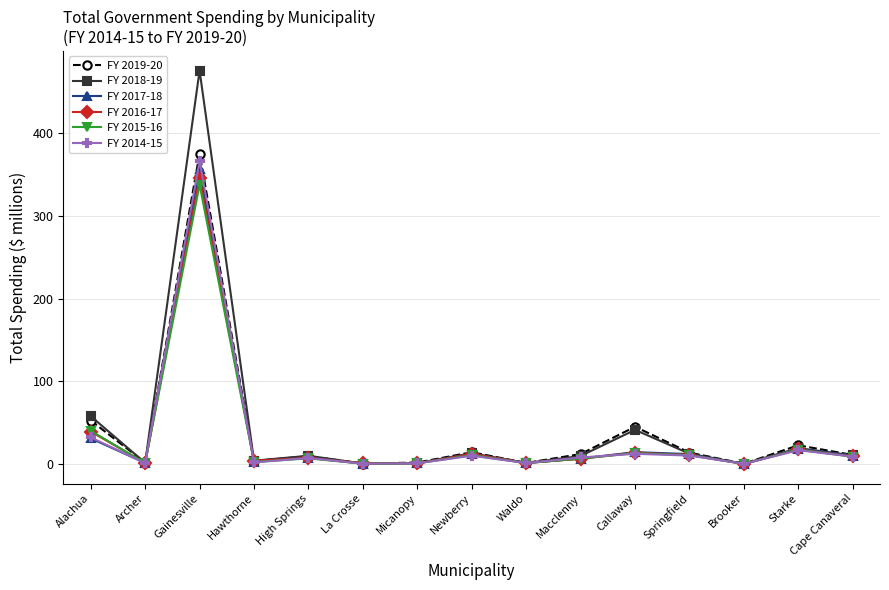

What is the difference between the highest and lowest values at Alachua?

26.8